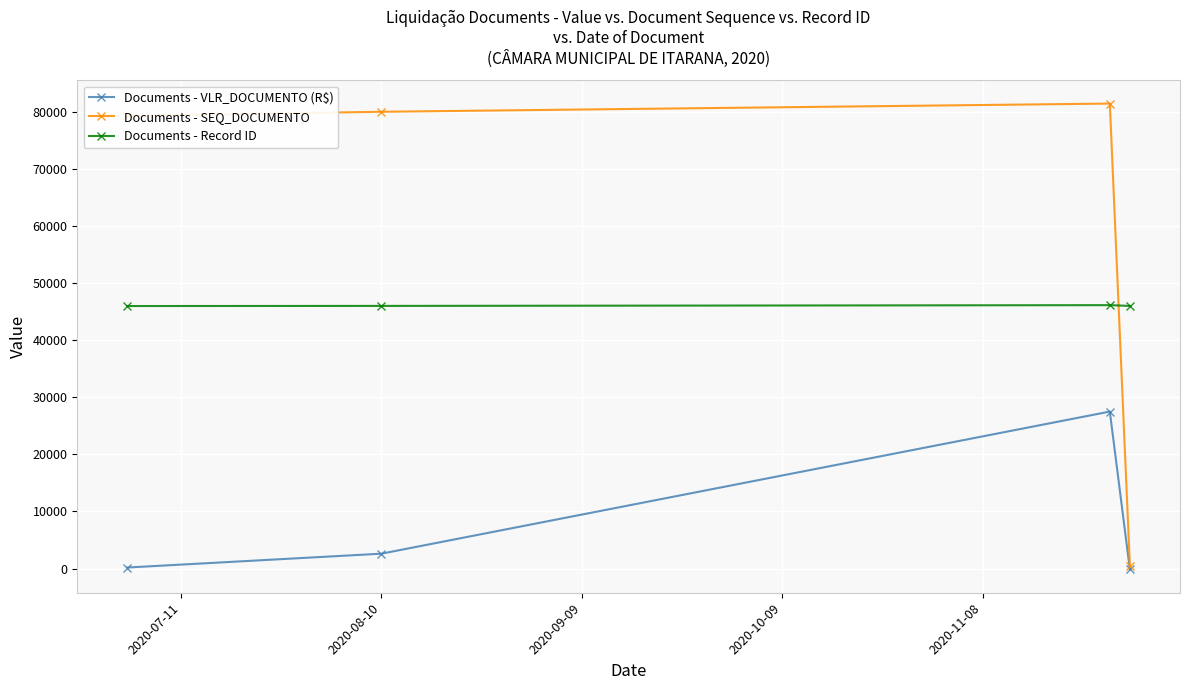

Which series has the largest total across all categories?

Documents - SEQ_DOCUMENTO